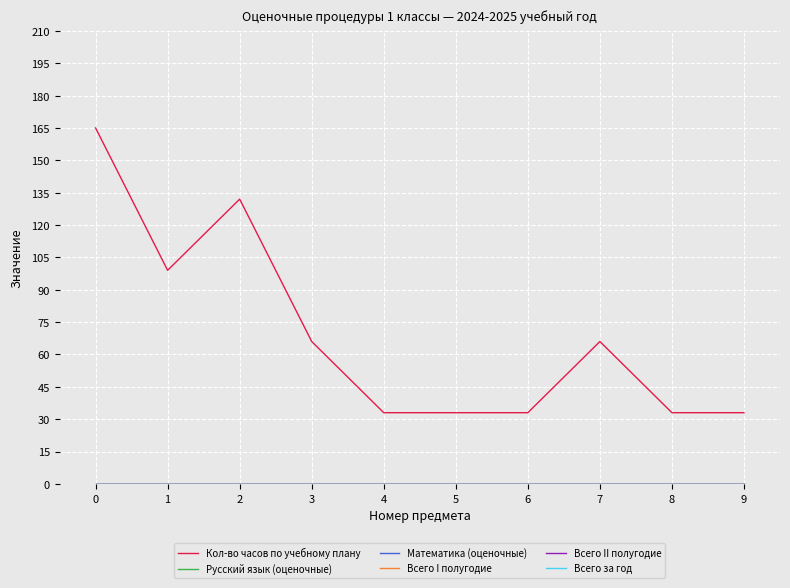

Which series has the largest total across all categories?

Кол-во часов по учебному плану